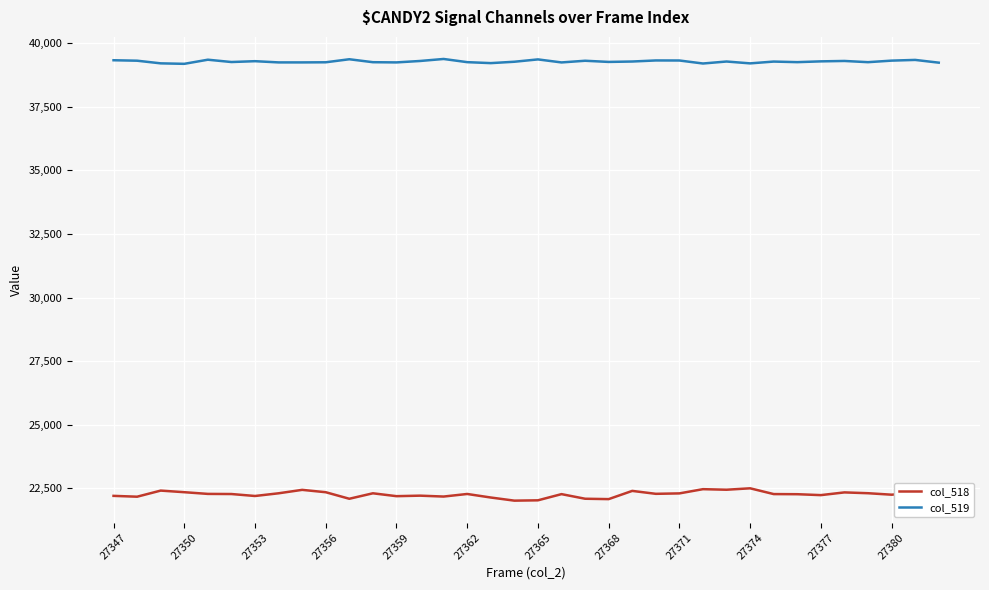

Which series has the largest total across all categories?

col_519